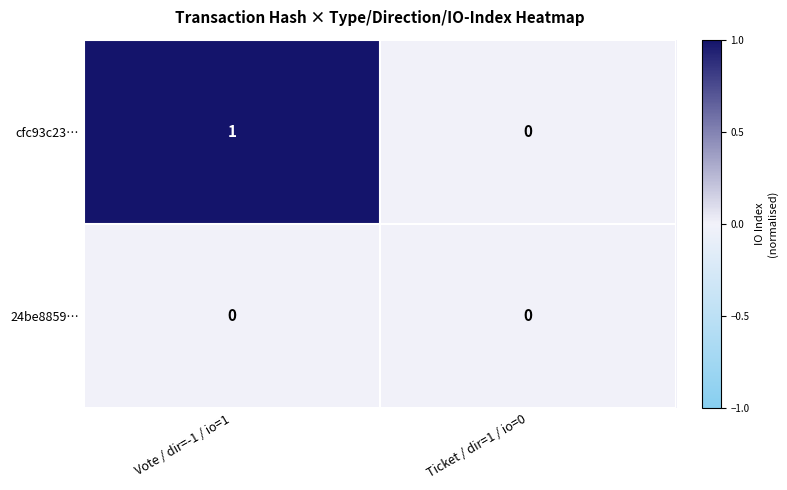

List the series in order of their peak value, highest first.

cfc93c23…, 24be8859…